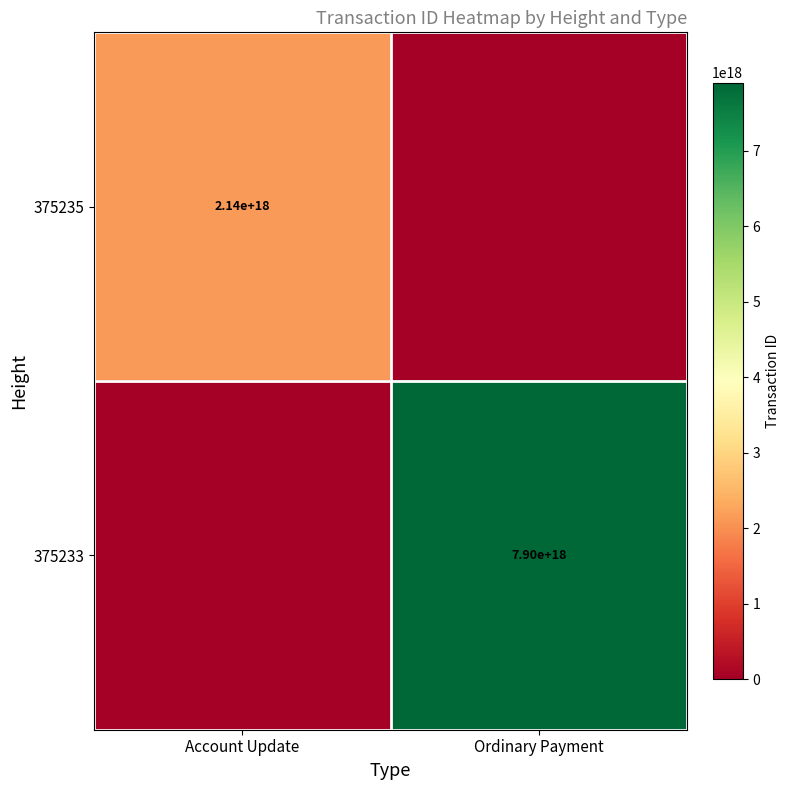

At how many categories does at least one series exceed 5723646236725310464?

1